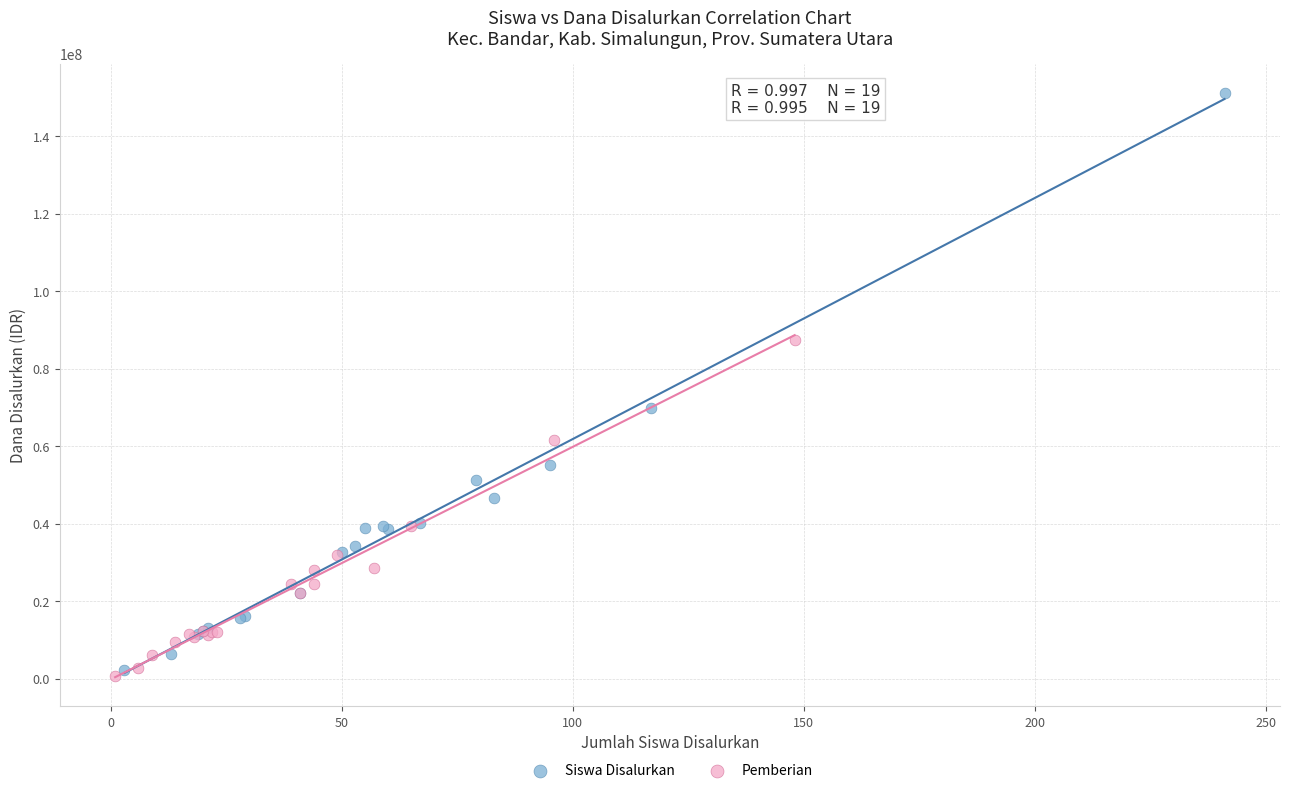

Which series has the widest spread of Y values?

Siswa Disalurkan